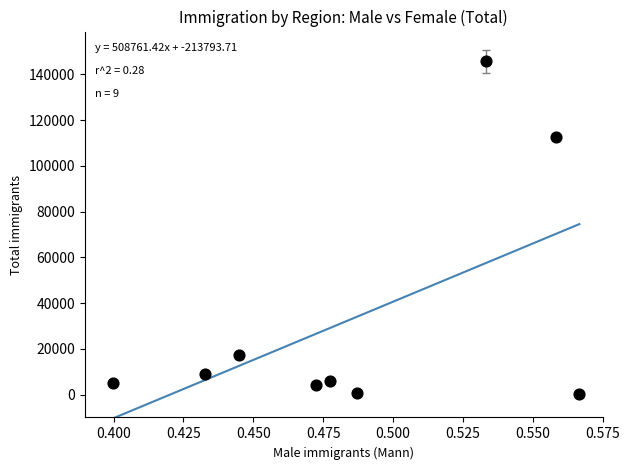

What is the range of Y values (max minus min)?

145488